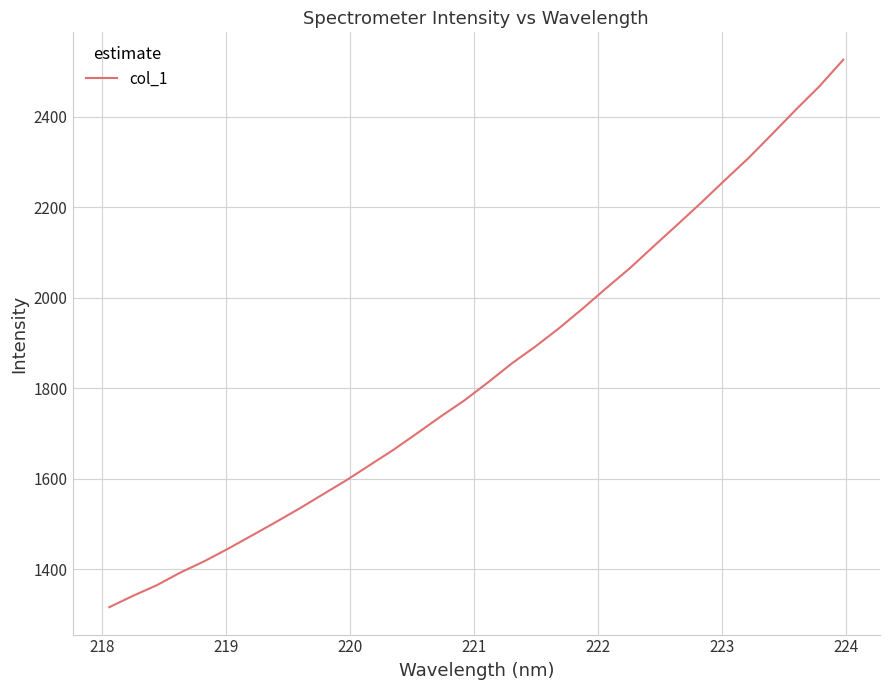

What is the smallest value displayed?

1316.5